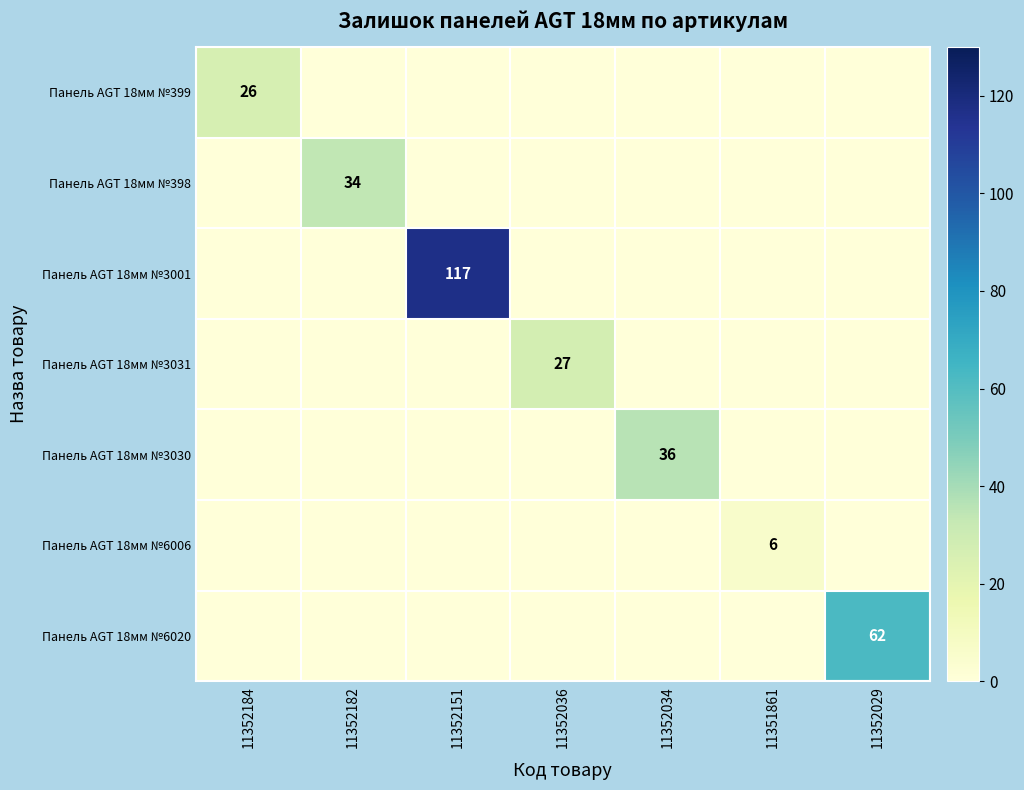

At which category is the sum across all series the highest?

11352151